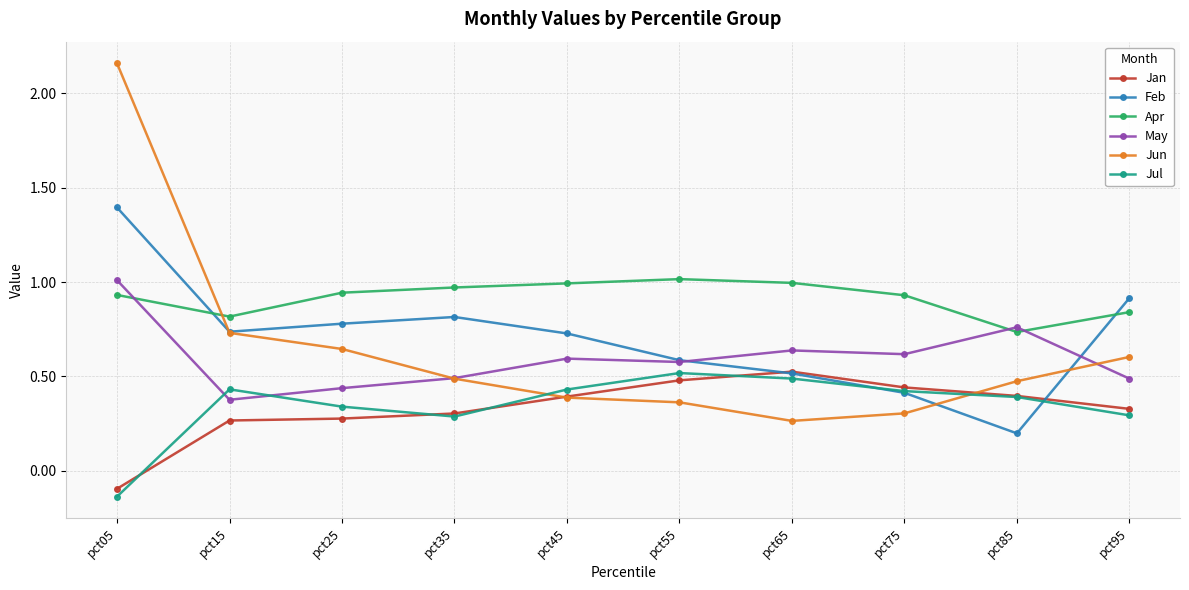

Which series has the largest total across all categories?

Apr